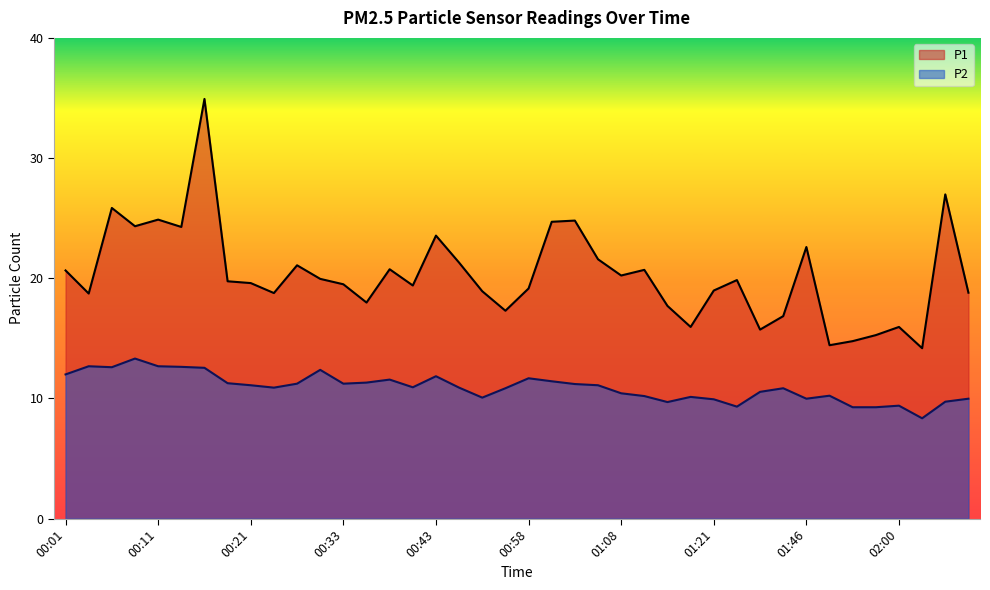

How many interior local peaks does the P1 series have?

12